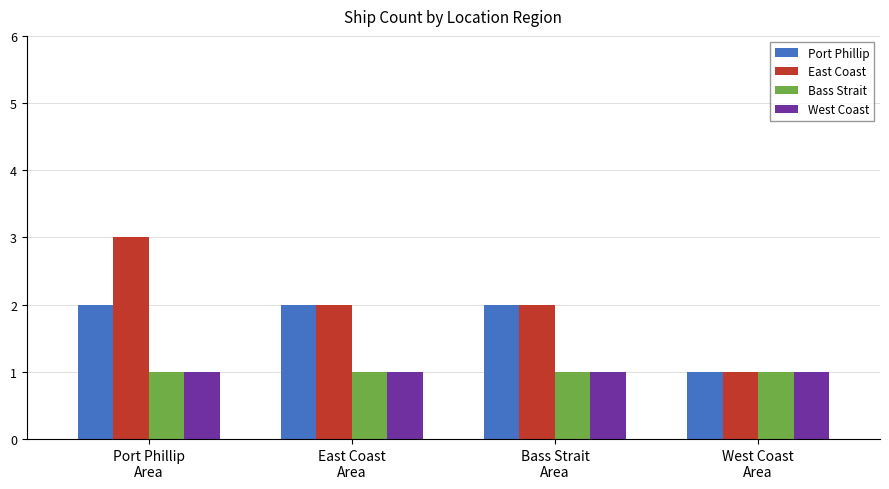

The West Coast series shows 1 at West Coast
Area. True or false?

True